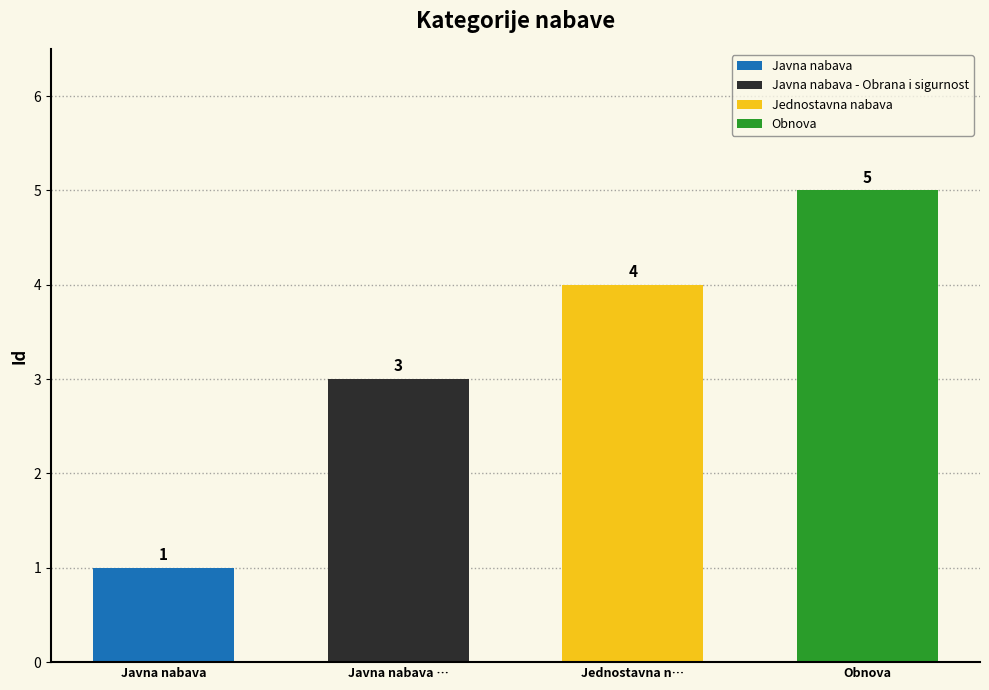

How many values are between 3 and 5?

3